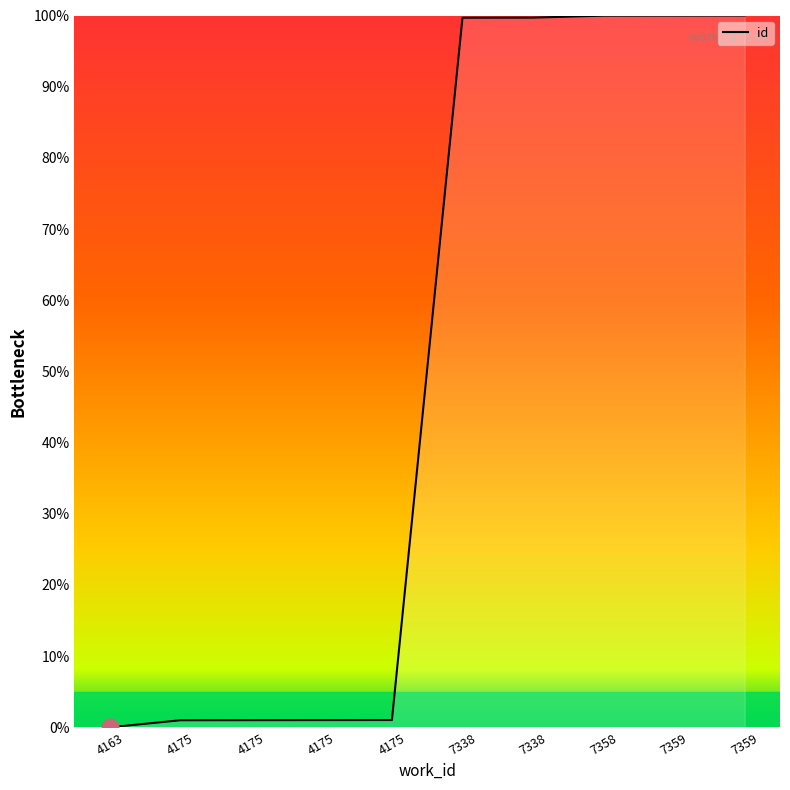

What is the value of the 4th point from the left?

1.0